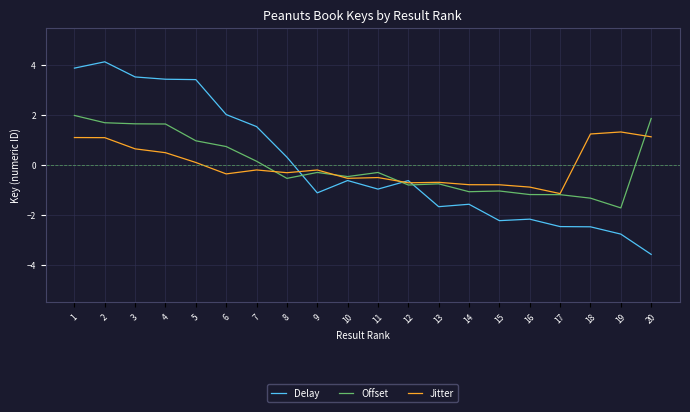

After their last crossing, which series has the higher values: Offset or Jitter?

Offset